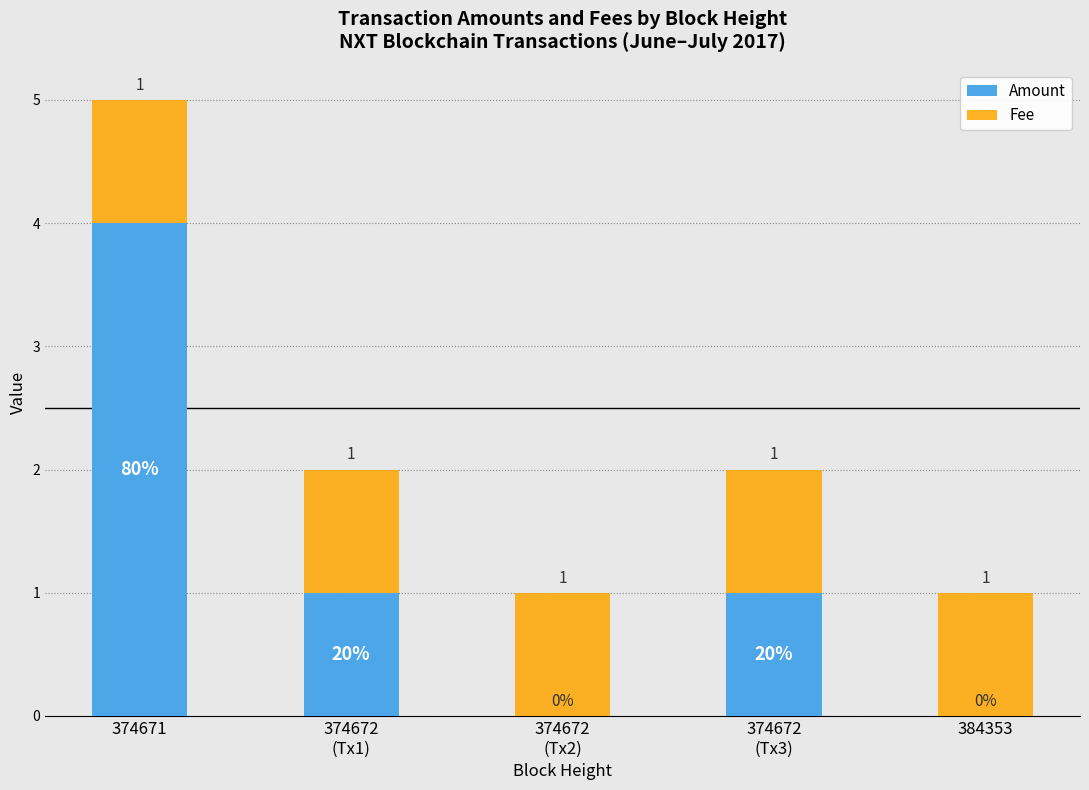

Count the Amount values in the range 0 to 1.

4